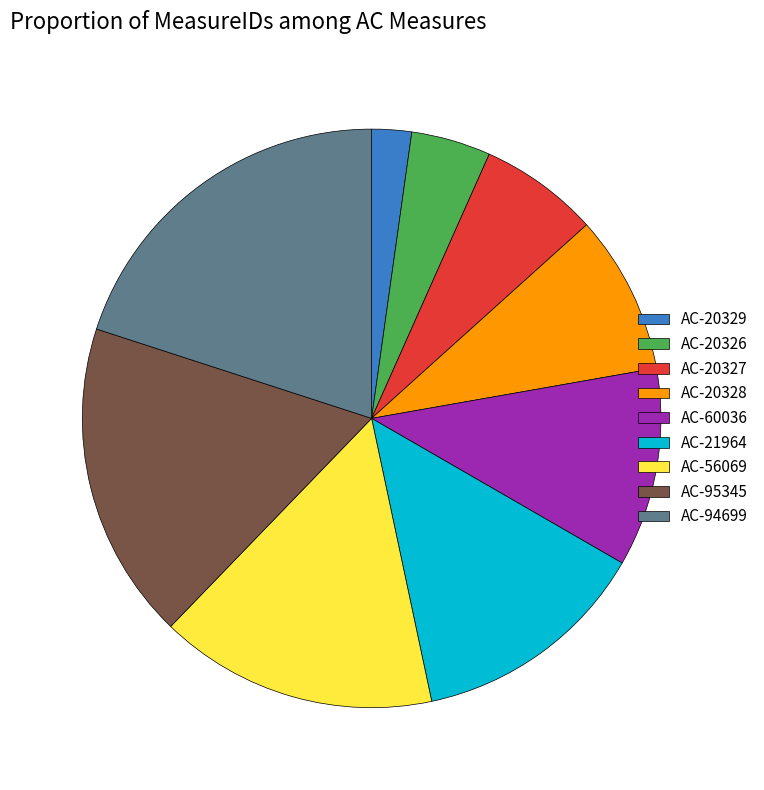

What is the largest slice in the pie chart?

AC-94699